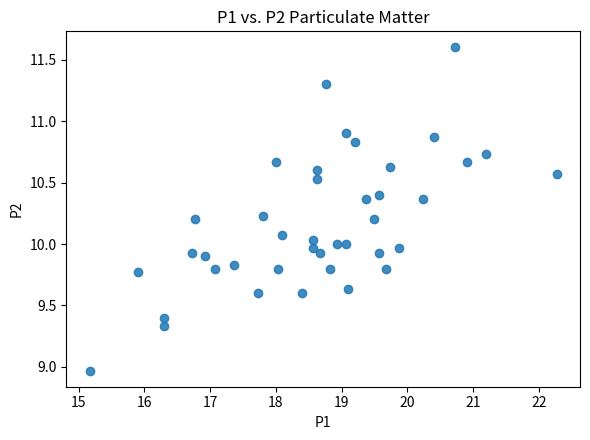

What is the range of Y values (max minus min)?

2.6